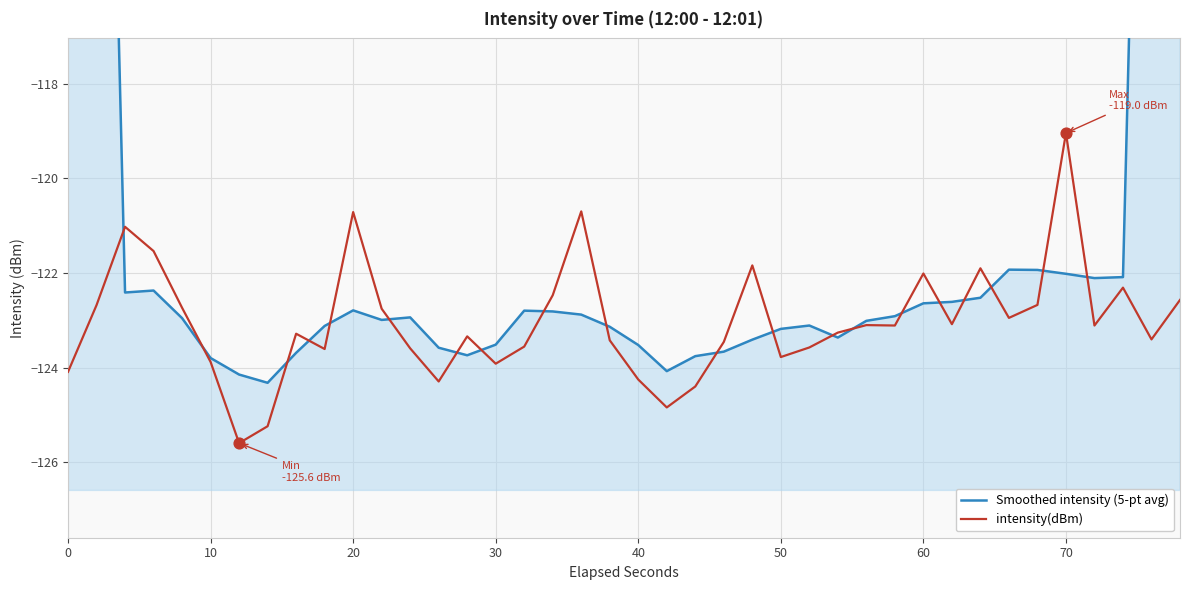

The value of intensity(dBm) at 50 is -167.8. True or false?

False